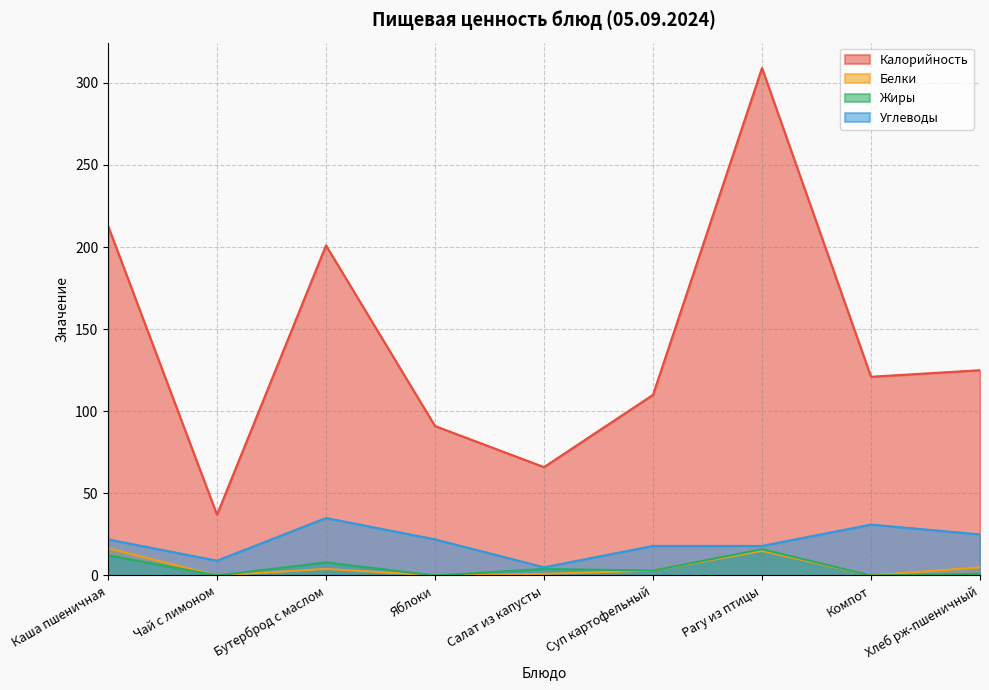

At which label is Углеводы closest to 20?

Каша пшеничная